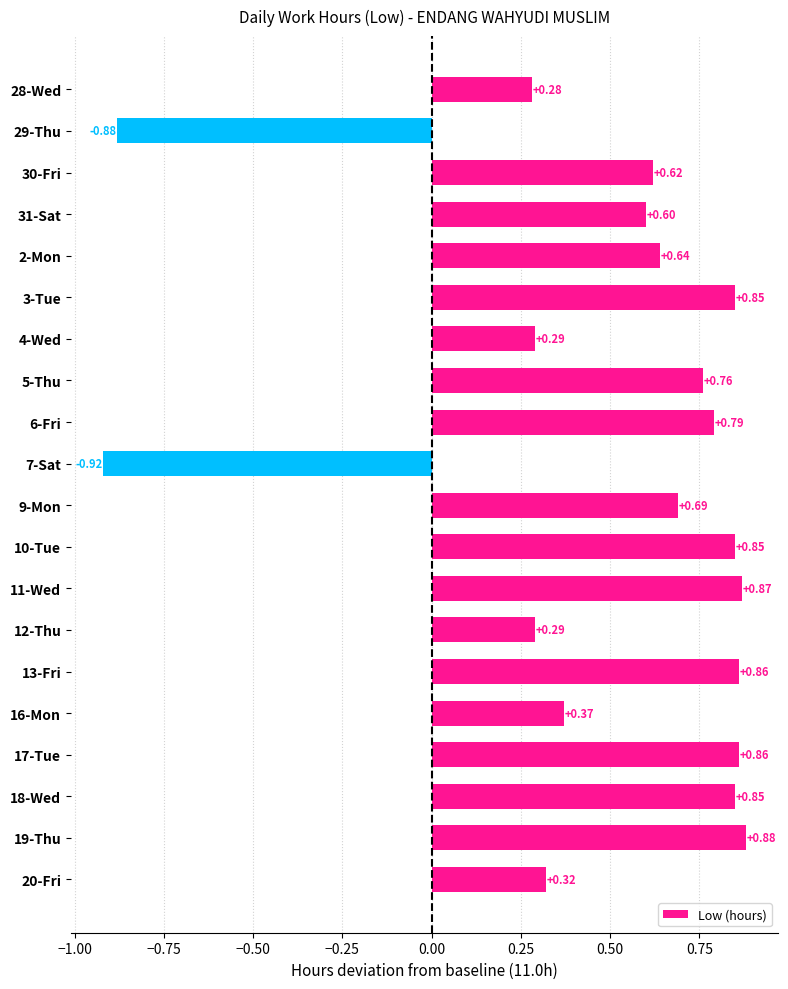

What is the difference between the maximum and minimum values?

1.8